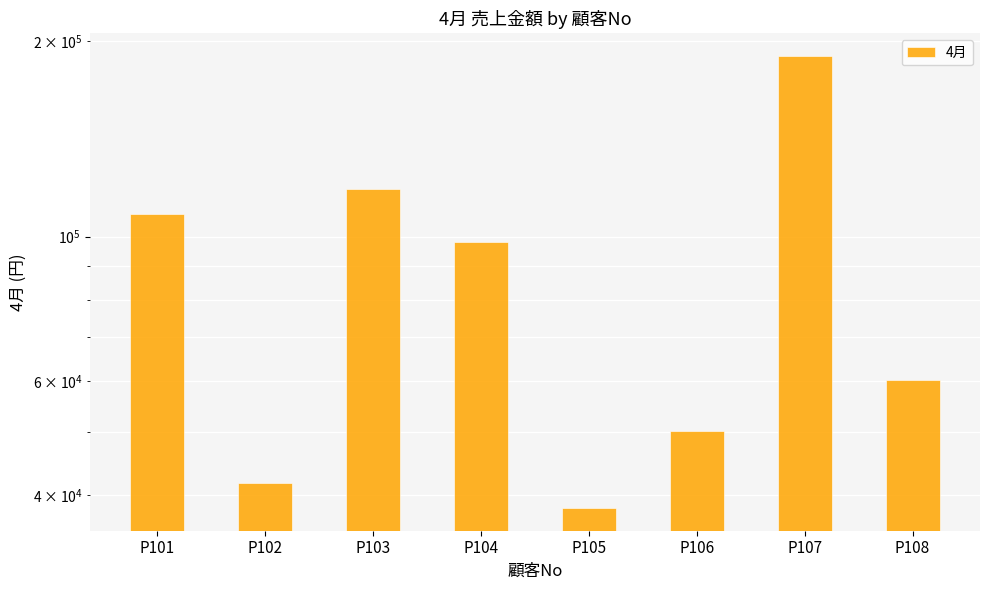

Count the number of categories in the chart.

8